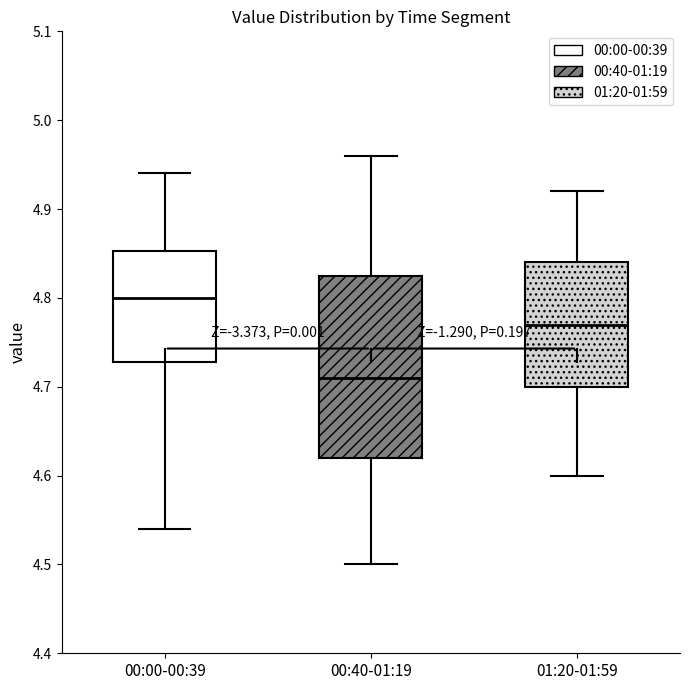

Which box's median line is the lowest?

00:40-01:19